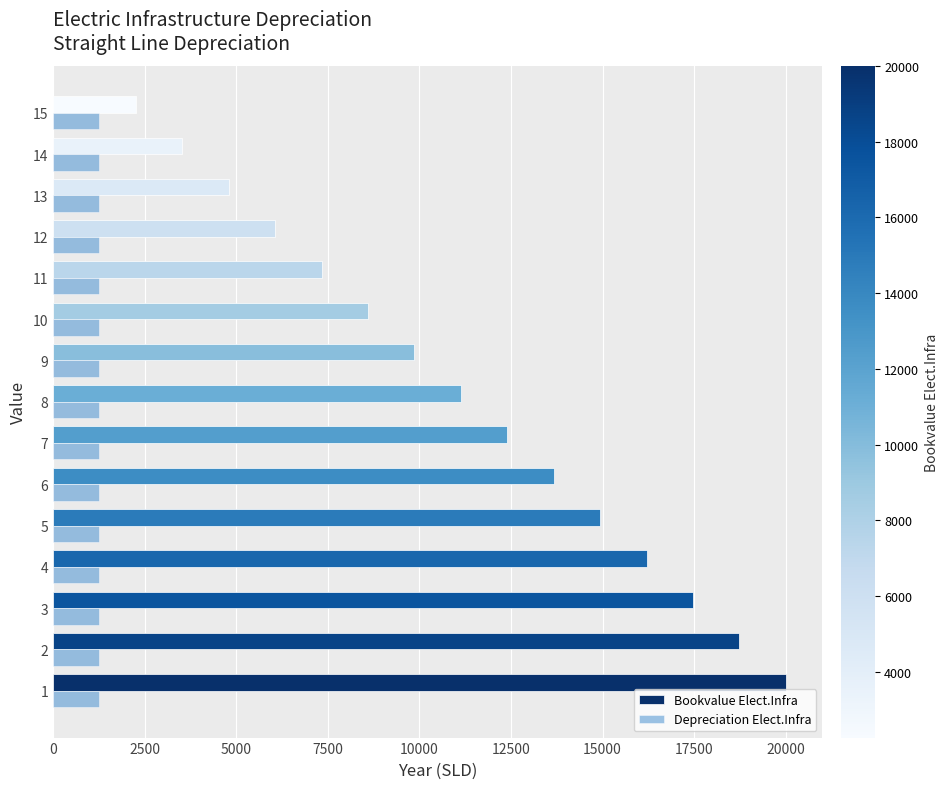

What is the sum of all Bookvalue Elect.Infra values?

167000.0